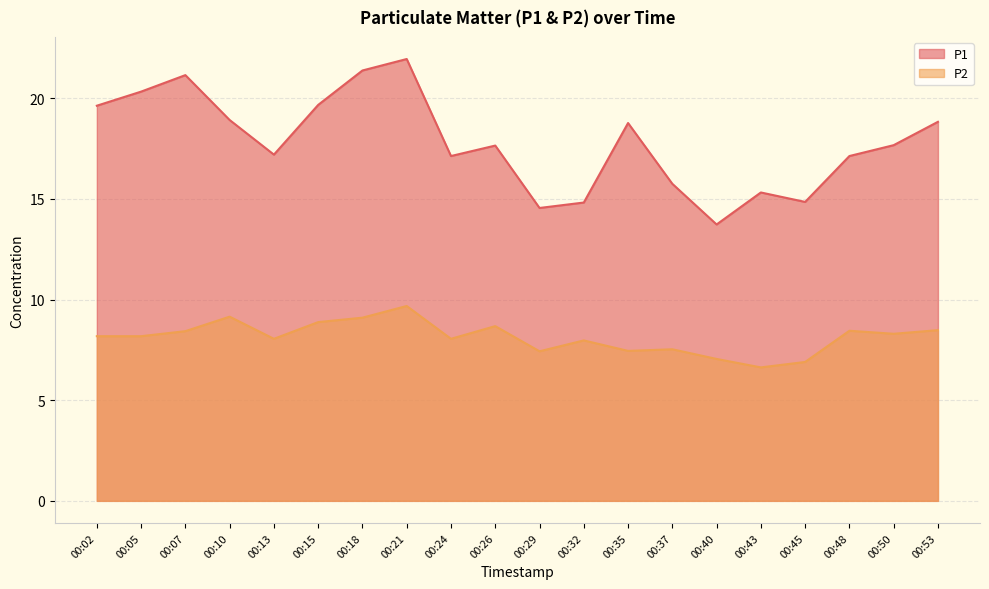

What is the sum of all P2 values?

162.6